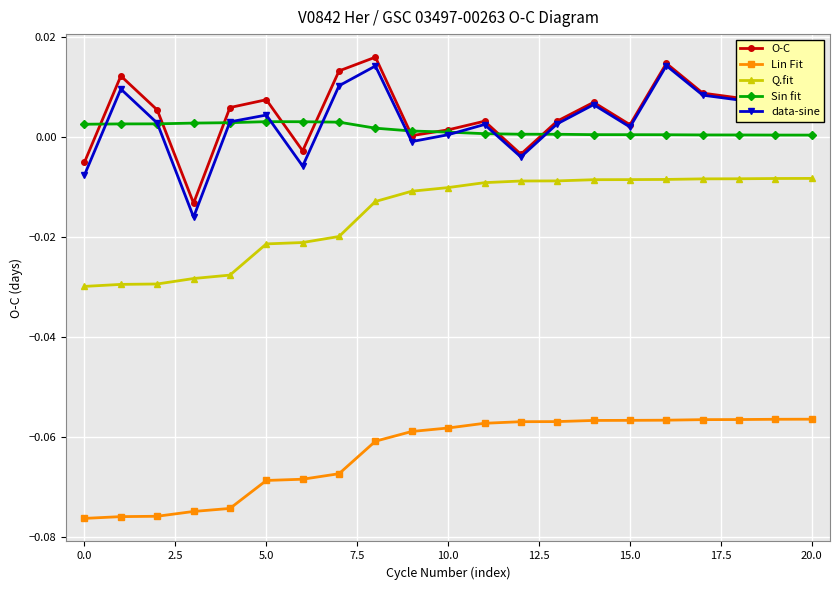

True or false: data-sine has more than 0 points higher than both neighbors.

True